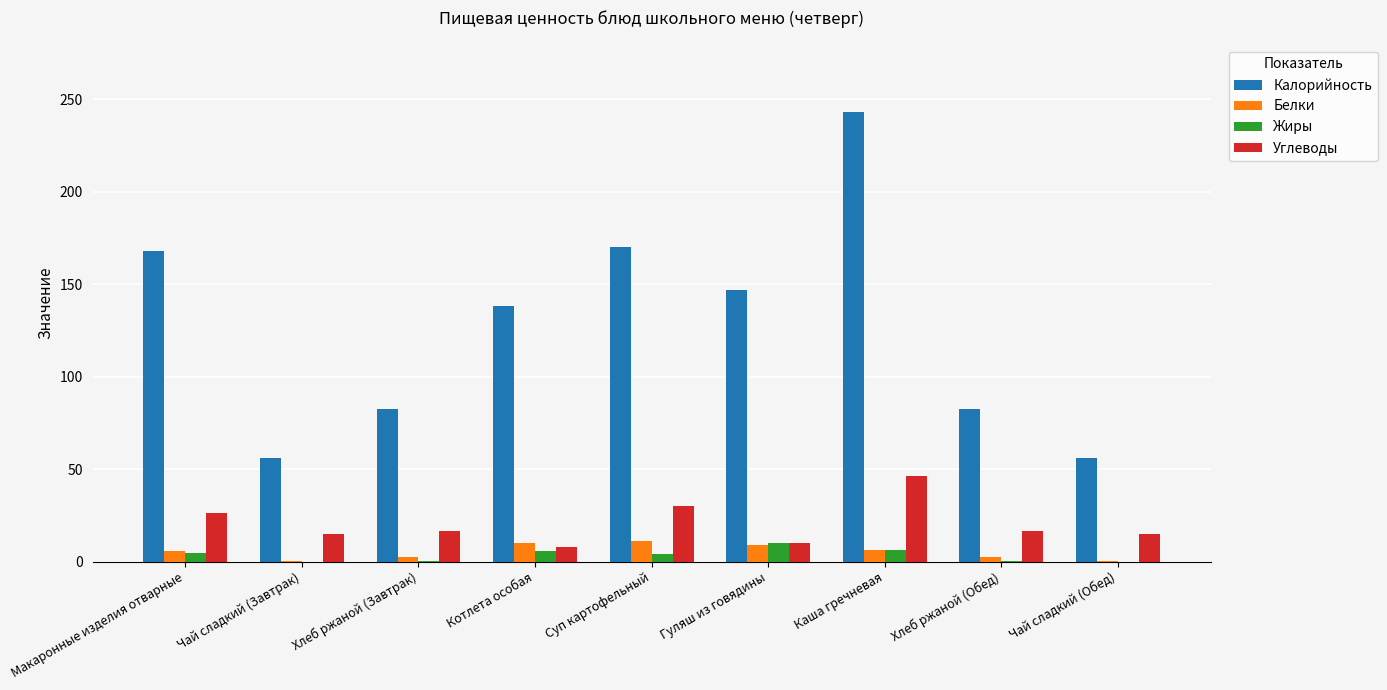

What are all the series names shown in the legend?

Калорийность, Белки, Жиры, Углеводы